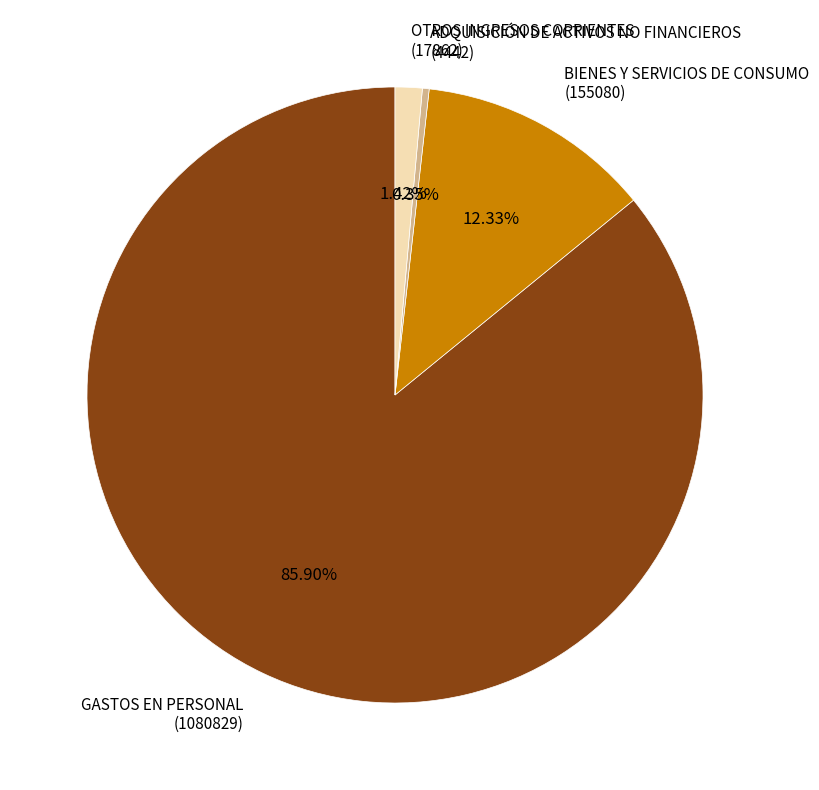

What is the ratio of the value at BIENES Y SERVICIOS DE CONSUMO to the value at OTROS INGRESOS CORRIENTES?

8.7